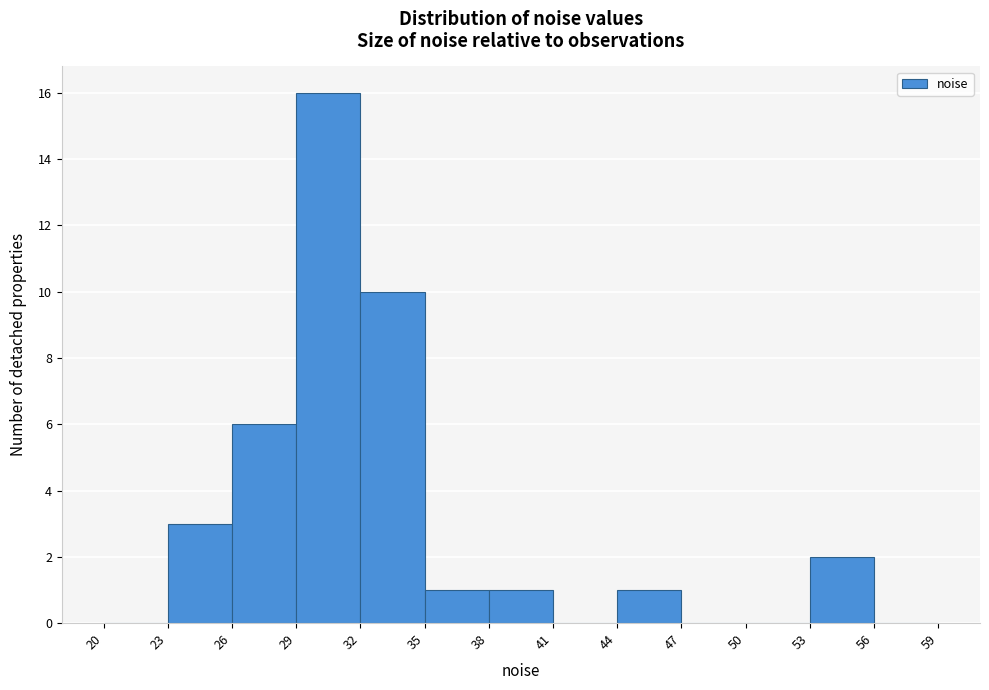

Which range on the x-axis has the tallest bar?

29 to 32